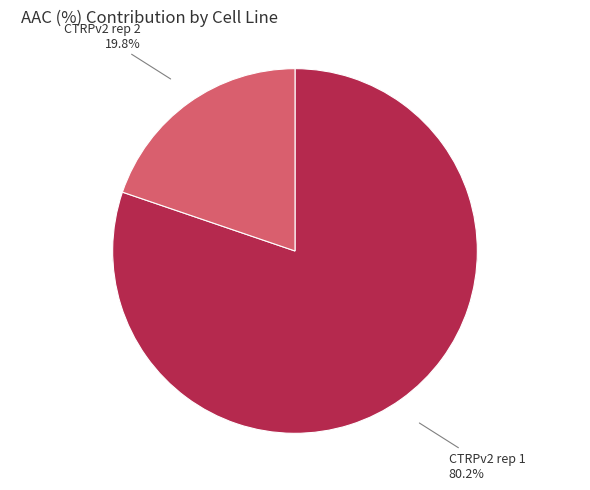

What is the ratio of the value at CTRPv2 rep 2 to the value at CTRPv2 rep 1?

0.2